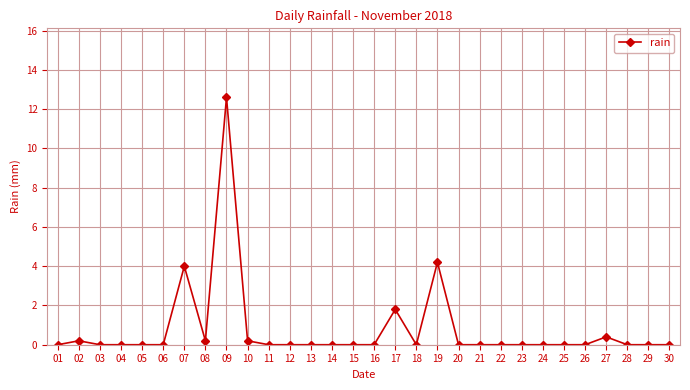

The chart shows a value of -6.8 at 03. True or false?

False